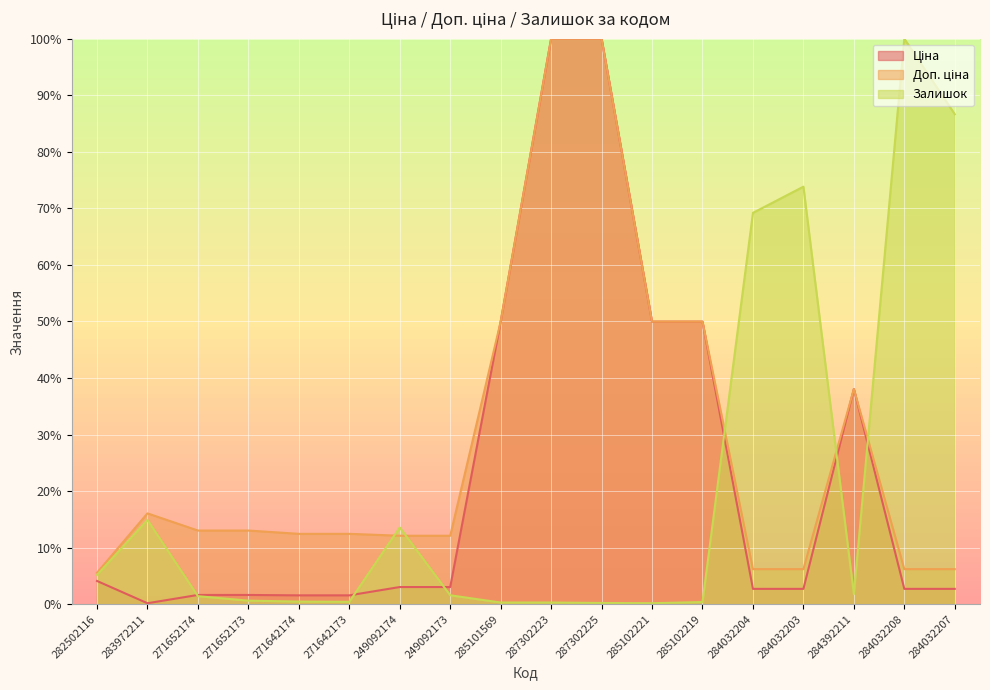

Read the Доп. ціна value at 284032203.

6.2